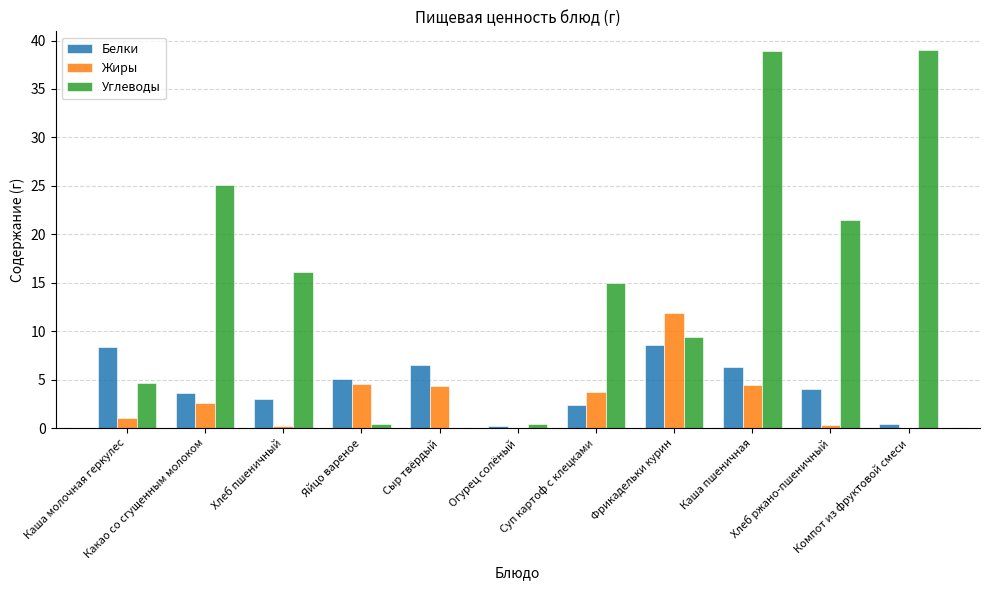

Which series has the largest total across all categories?

Углеводы